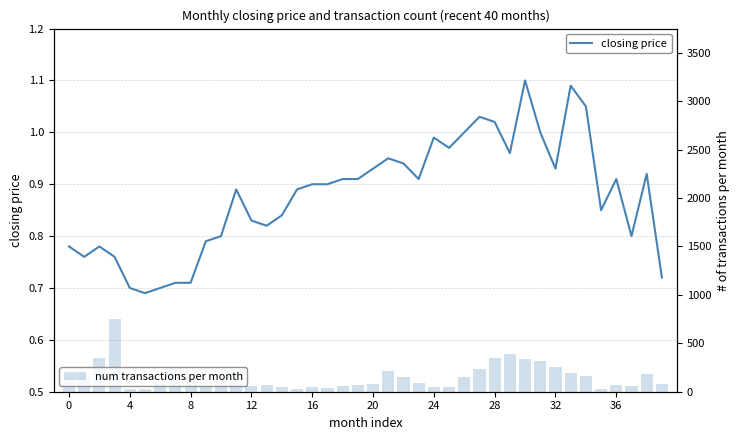

What is the value of the closing price bar at the 23rd from the left?

0.9